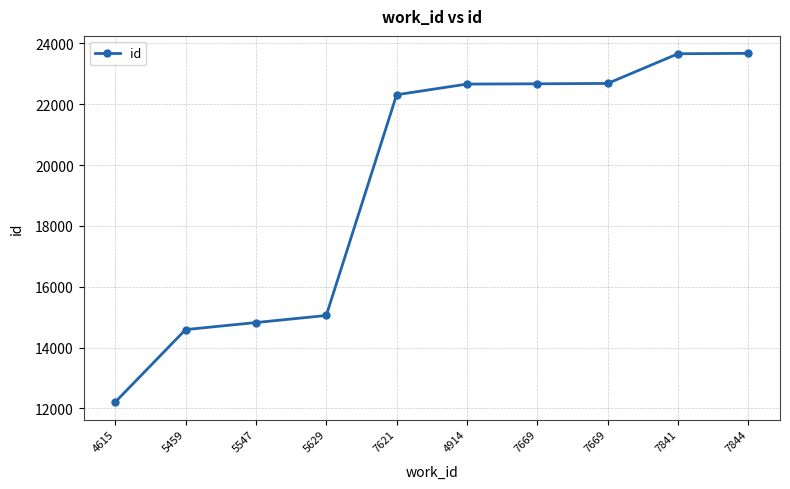

How many values are below 22663?

5